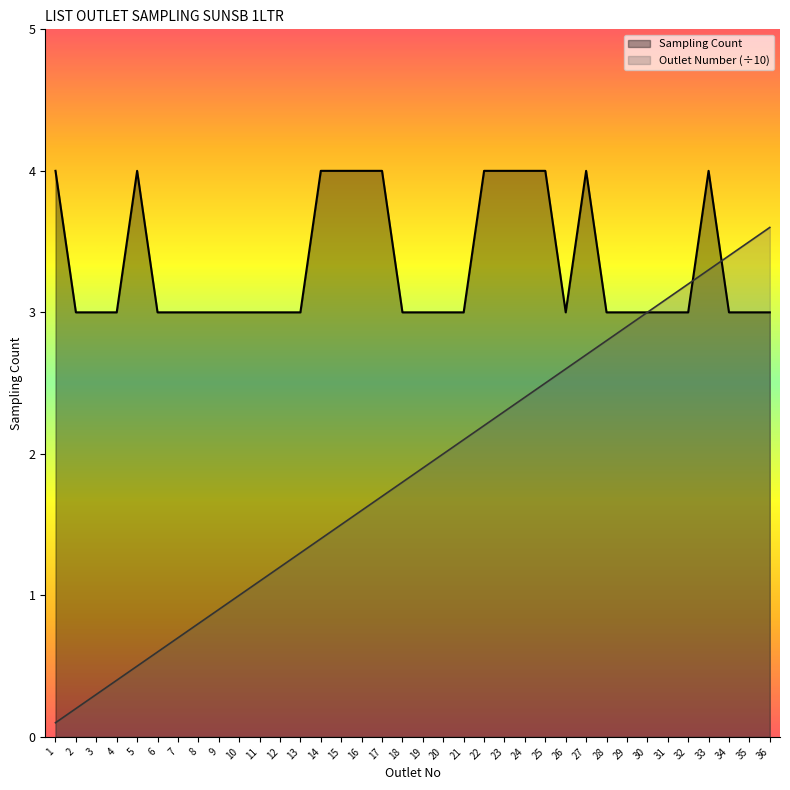

What is the value of the Outlet Number point at the 18th from the left?

1.8